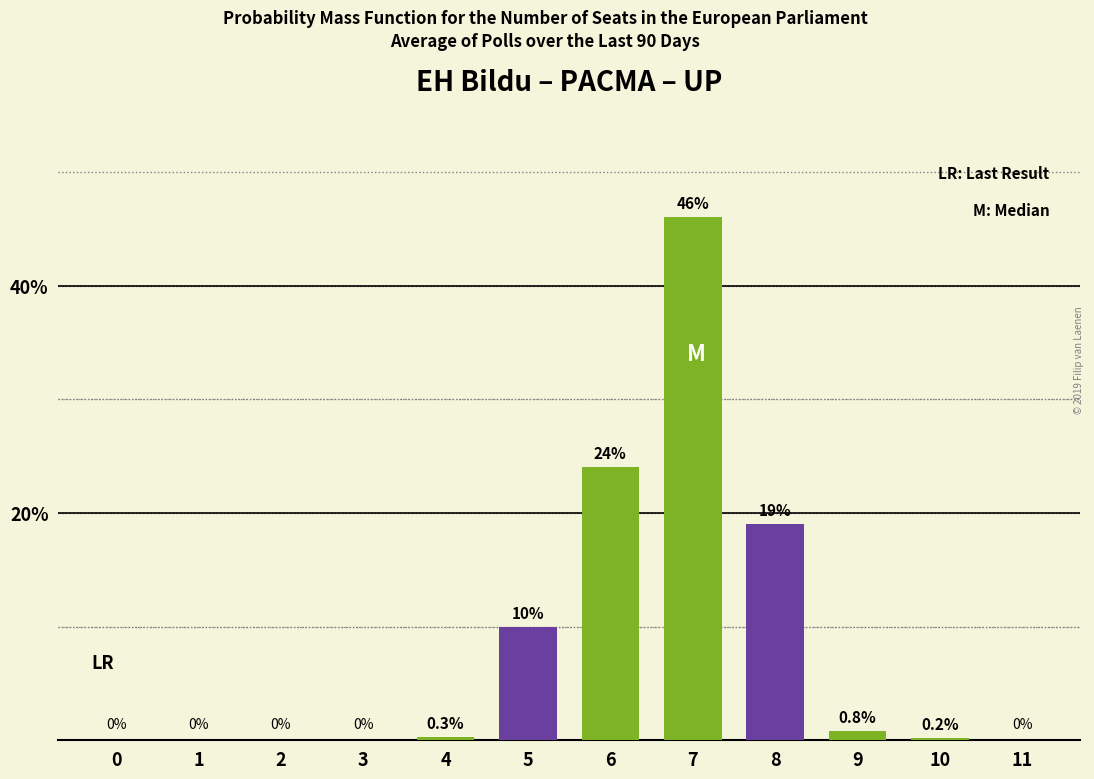

True or false: Probability (green) has a value of 0.8 at 9.

True